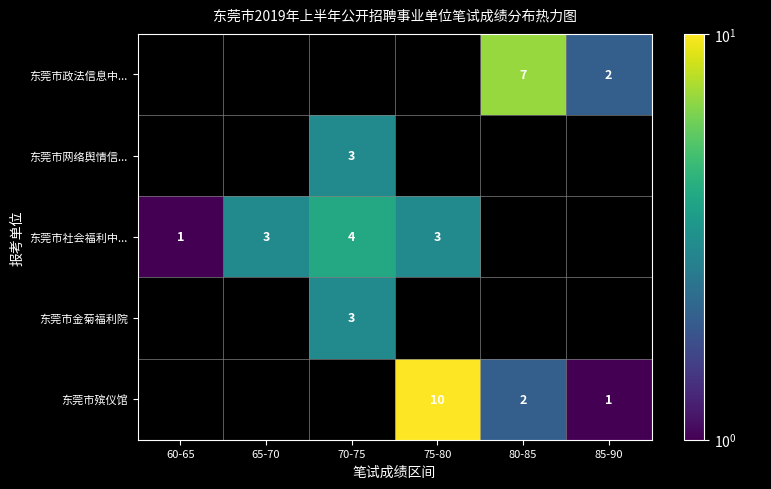

Is it true that 东莞市政法信息中... equals 2 at 85-90?

True